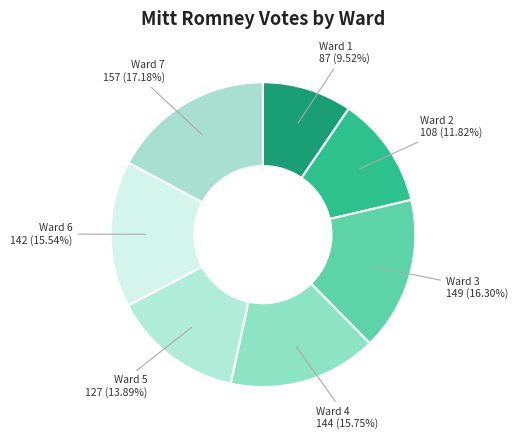

How many slices are in this pie chart?

7